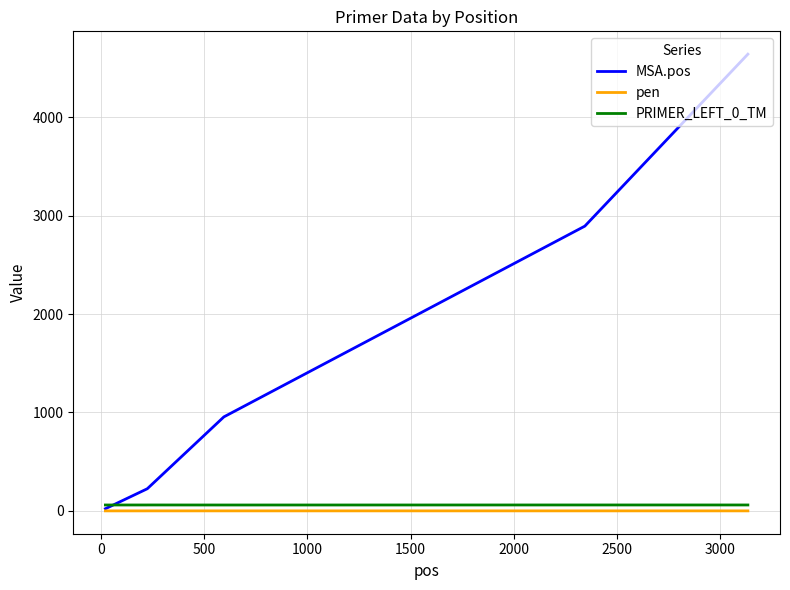

Which series has the widest spread of values?

MSA.pos